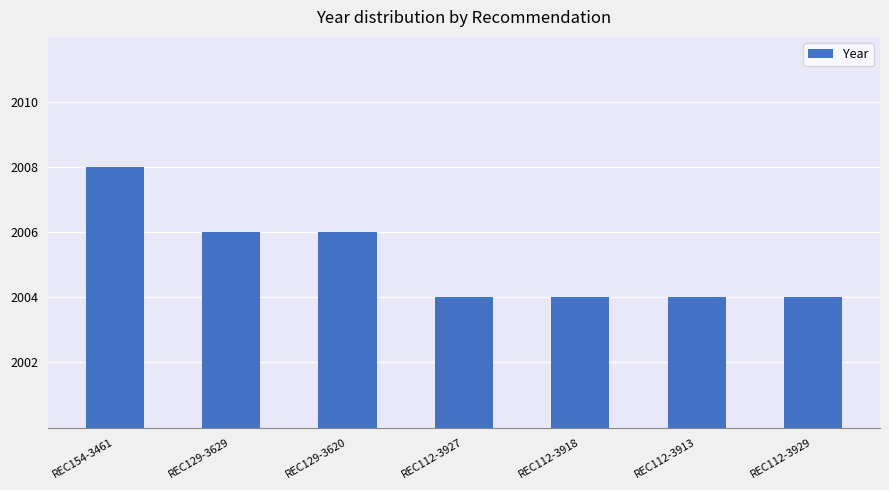

The chart shows a value of 2008 at REC154-3461. True or false?

True